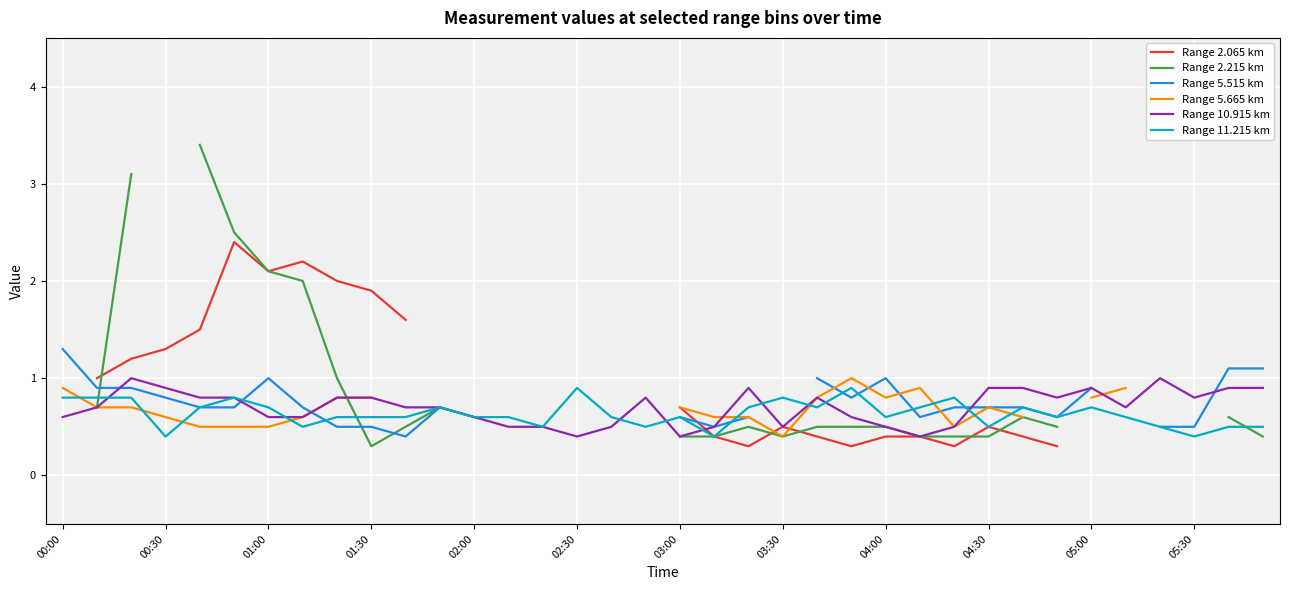

The value of Range 11.215 km at 04:30 is 0.5. True or false?

True